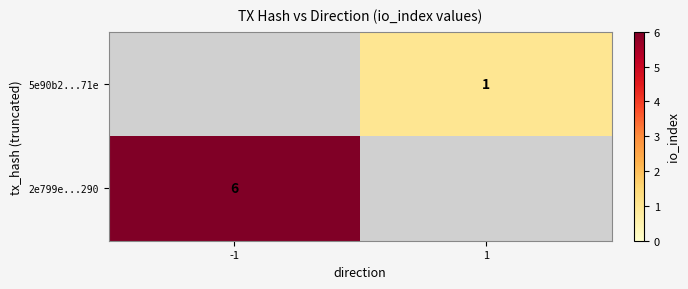

How many data points does each series have?

2